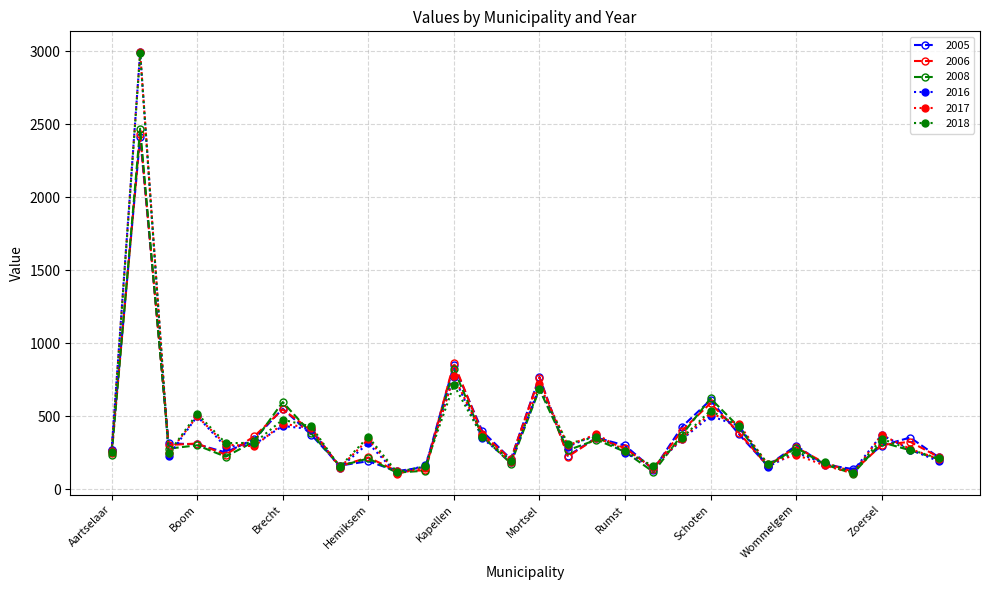

How many lines are shown in the chart?

6